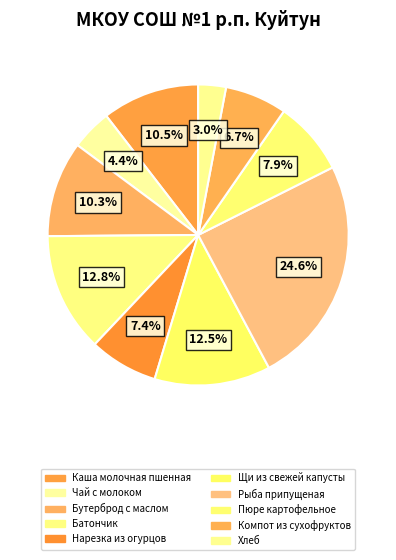

Count the number of slices in the pie.

10